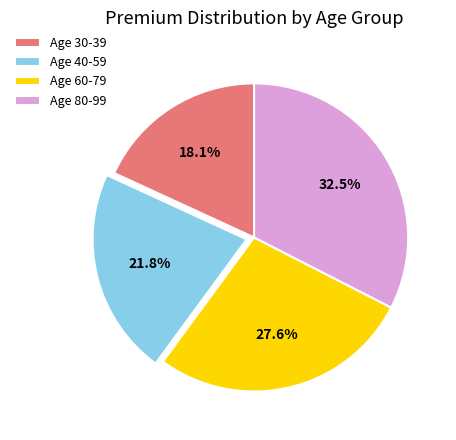

Rank the categories by value from highest to lowest.

Age 80-99, Age 60-79, Age 40-59, Age 30-39